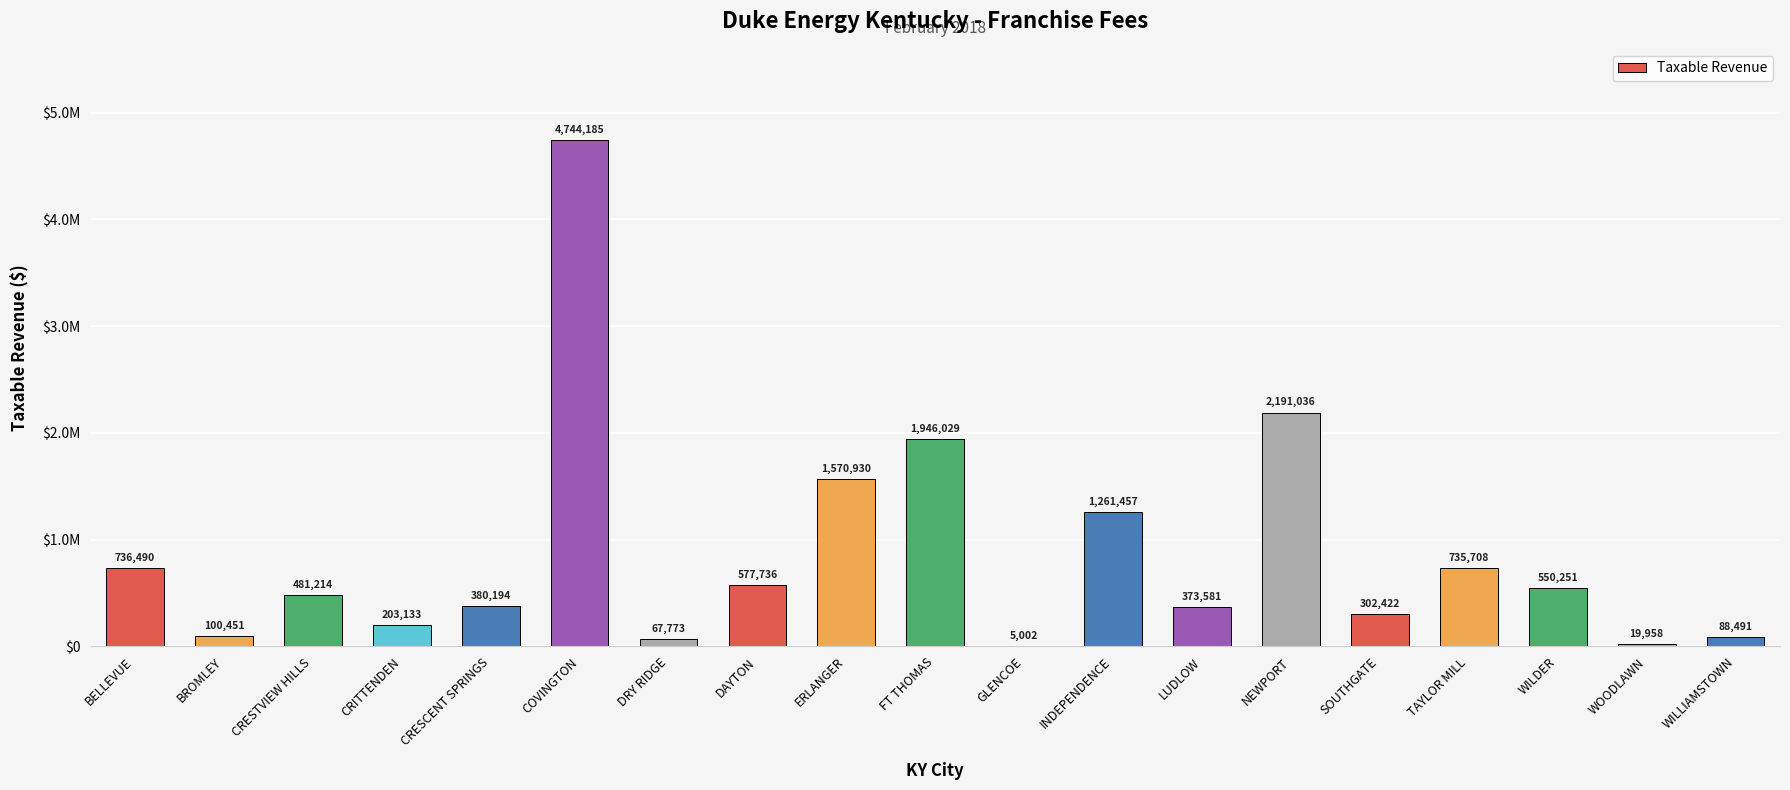

Approximately how many times larger is the value at WILLIAMSTOWN compared to CRITTENDEN?

0.4